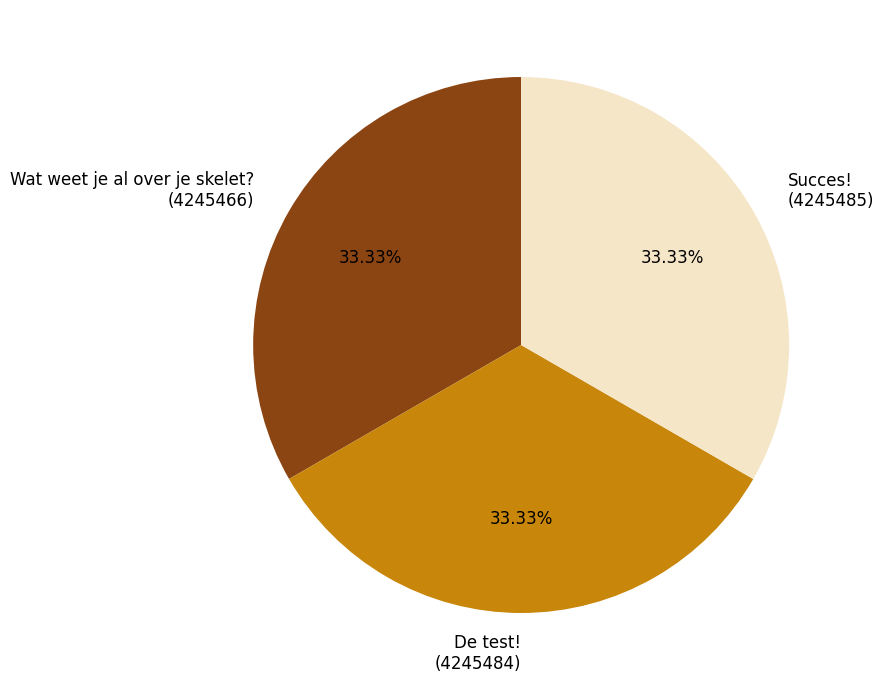

Is there any slice that represents more than half of the pie?

No